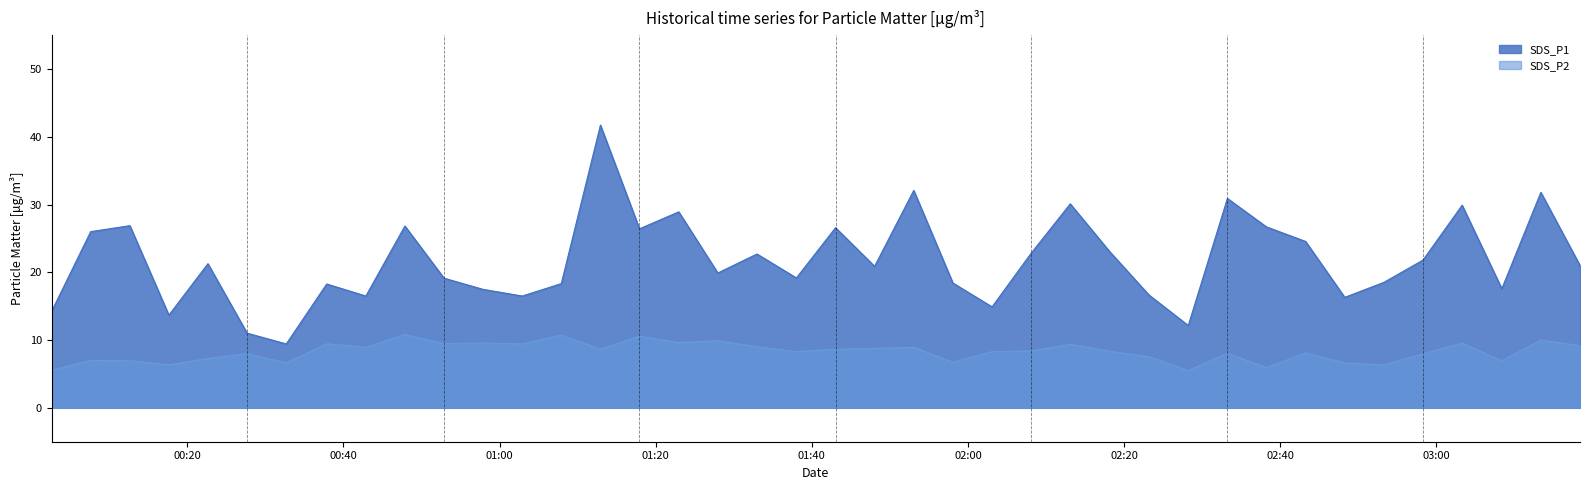

True or false: SDS_P2 and SDS_P1 cross at least once.

False